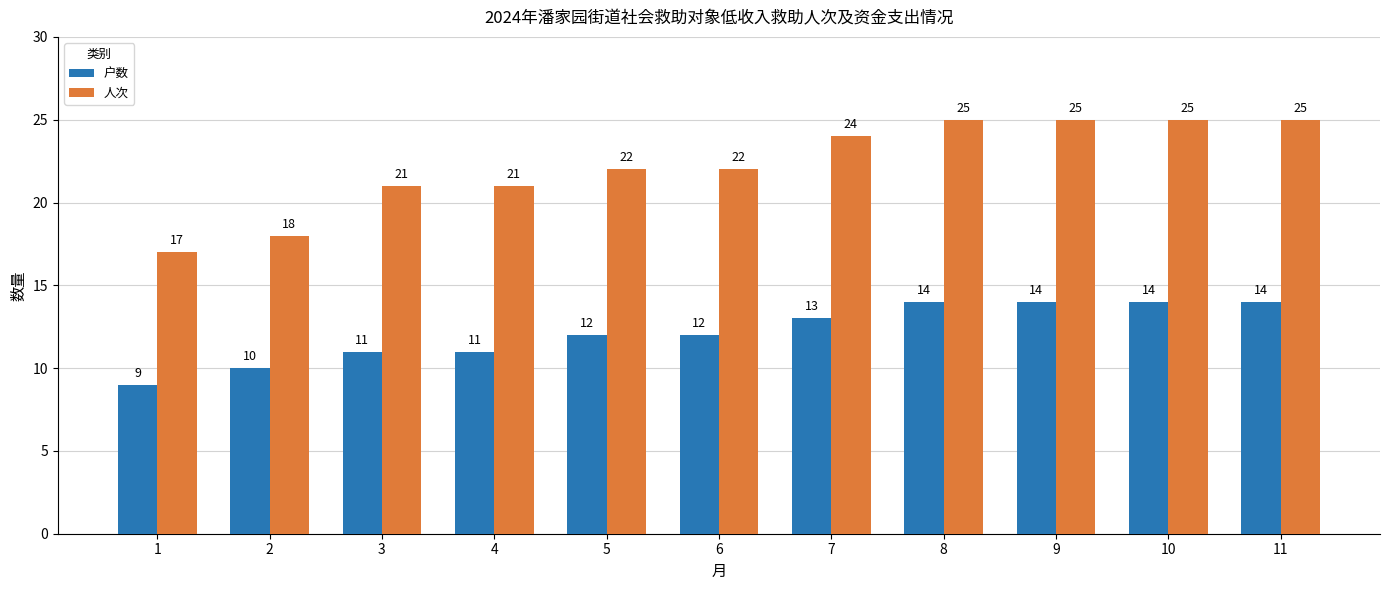

Reading right to left, what are all the values shown in this chart?

户数: 11=14	10=14	9=14	8=14	7=13	6=12	5=12	4=11	3=11	2=10	1=9
人次: 11=25	10=25	9=25	8=25	7=24	6=22	5=22	4=21	3=21	2=18	1=17